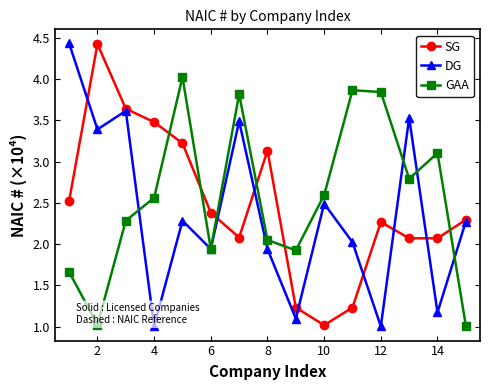

What is the greatest value displayed?

4.4